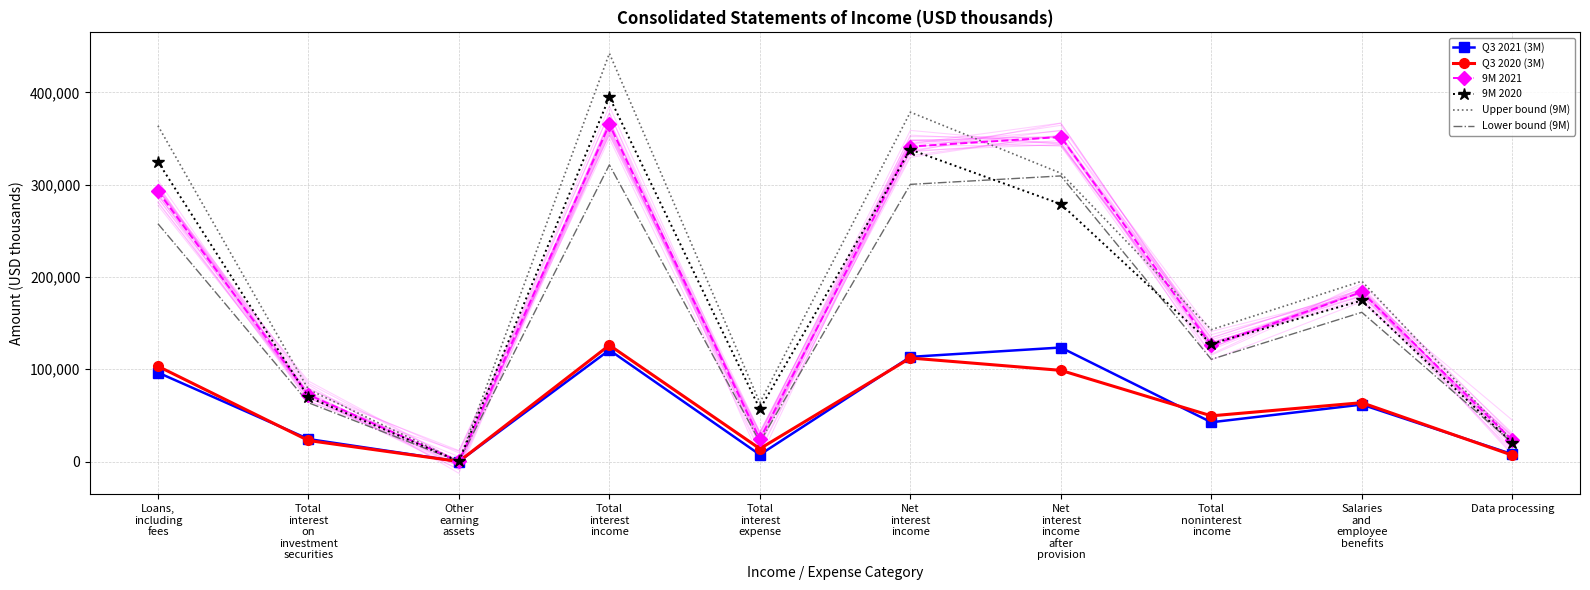

What is the highest value of the Upper bound (9M) series?

442326.1